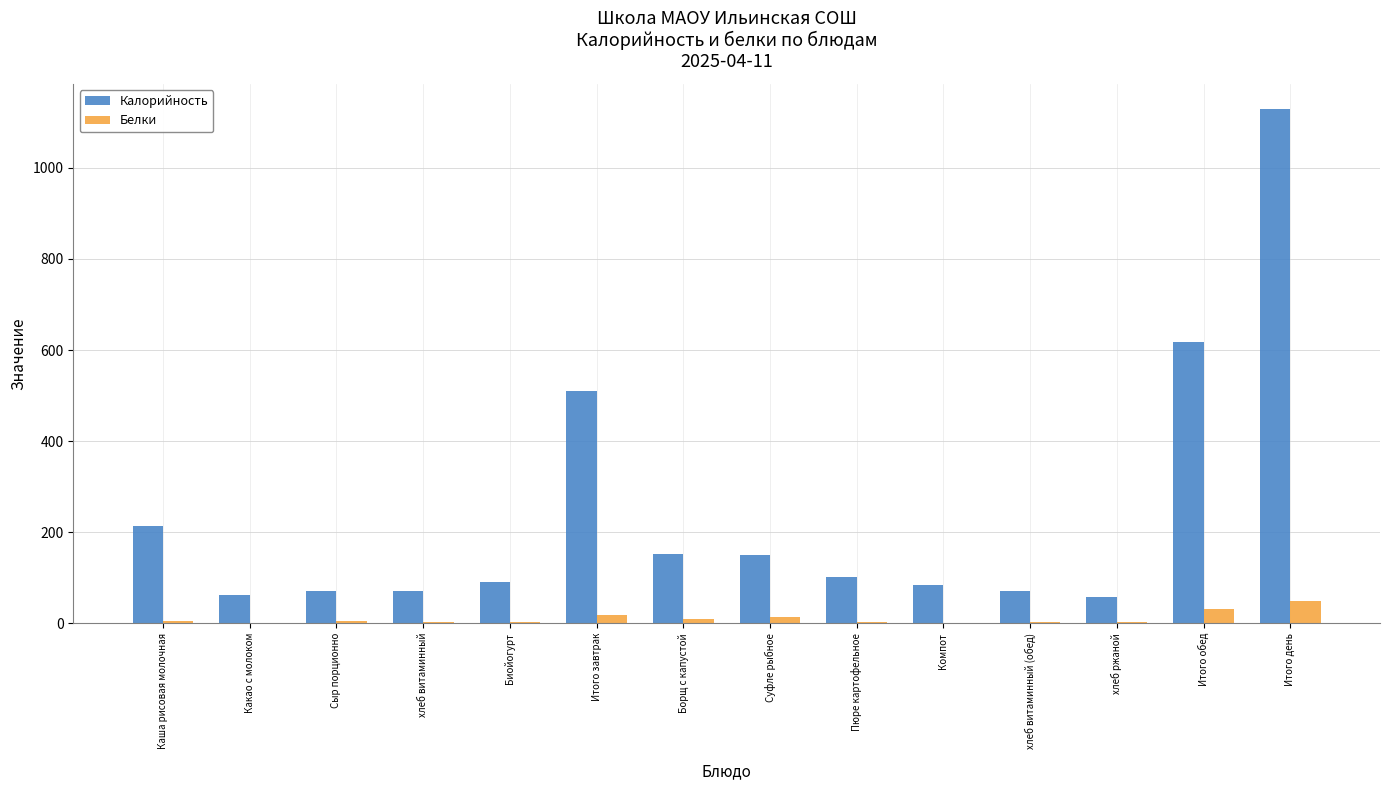

What is the sum of all Калорийность values?

3385.3